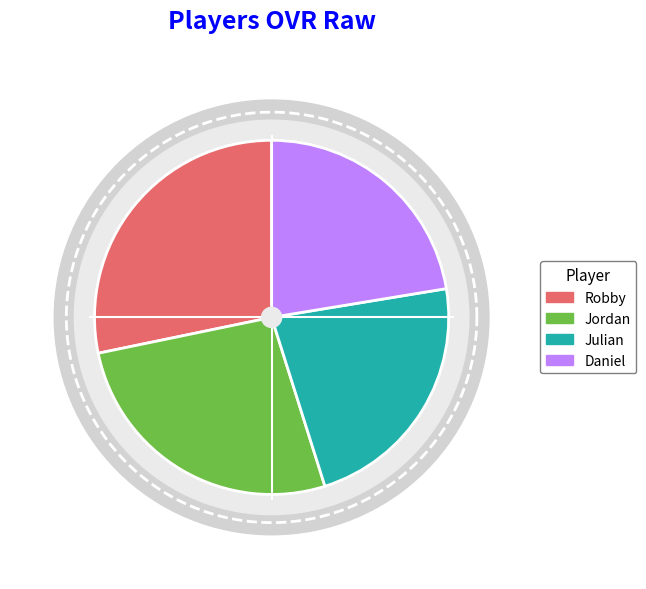

To the nearest percent, what is the average slice percentage?

25%